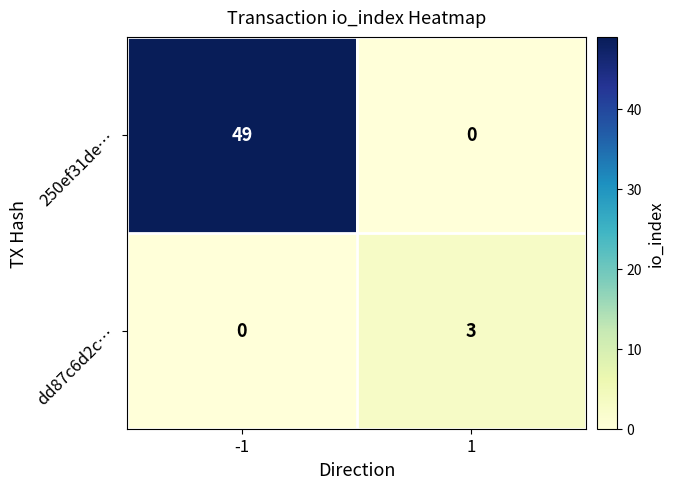

Reading right to left, transcribe all the data shown in this chart.

250ef31de…: 0	49
dd87c6d2c…: 3	0